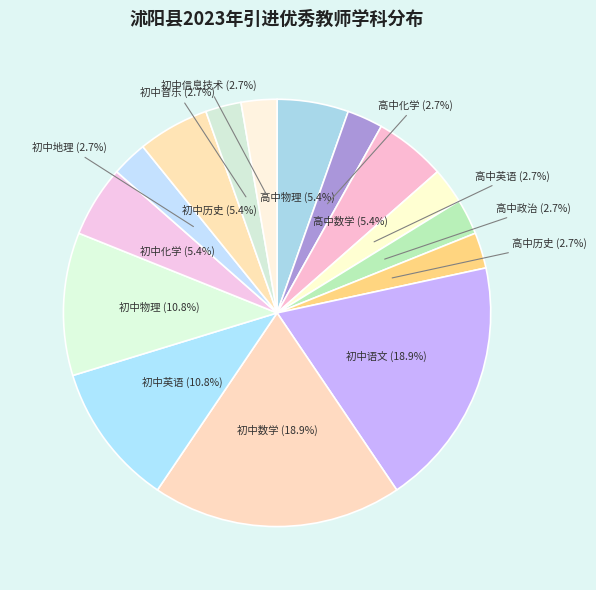

Is 高中化学 the majority of the pie?

No